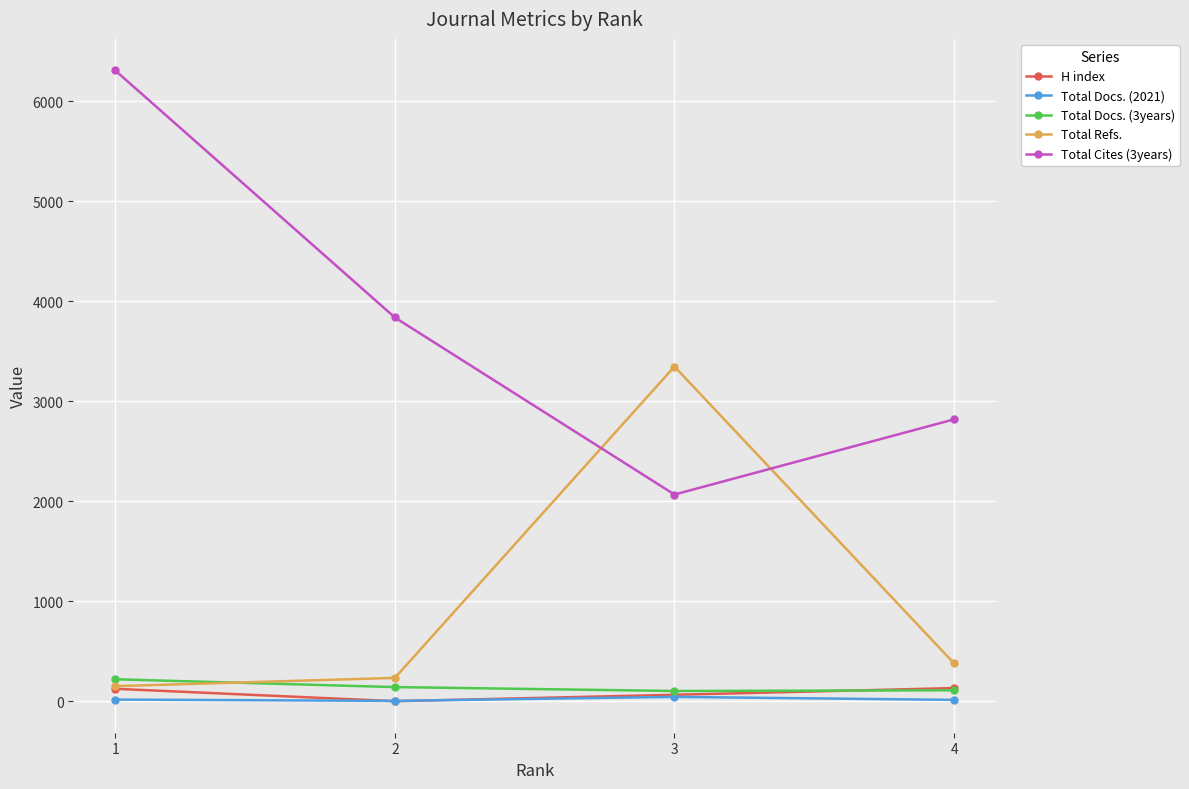

What is the lowest value of the Total Refs. series?

150